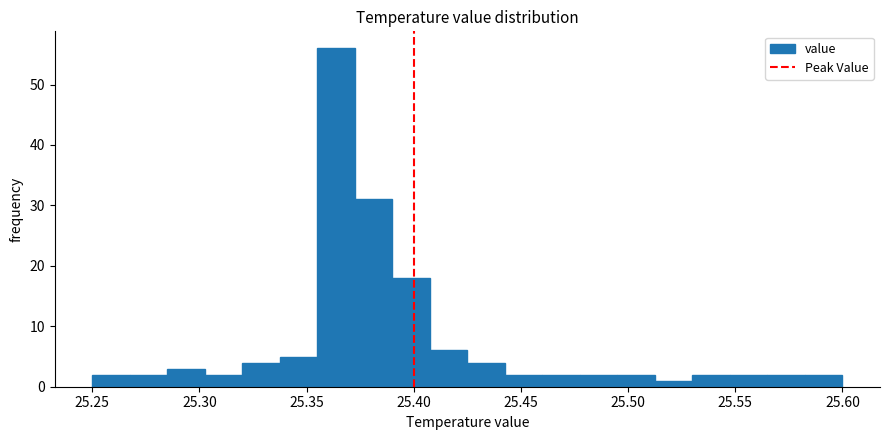

Around what value on the x-axis is the tallest bar? Give the approximate position of its centre, as read against the axis.

25.365